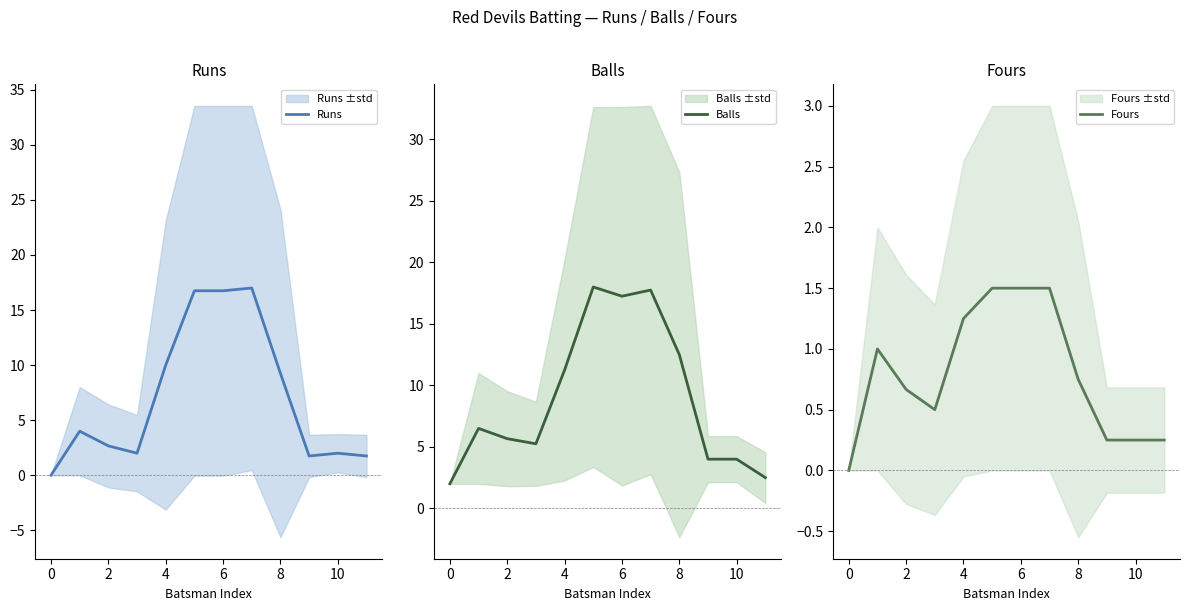

The value of Runs at 6 is 16.8. True or false?

True